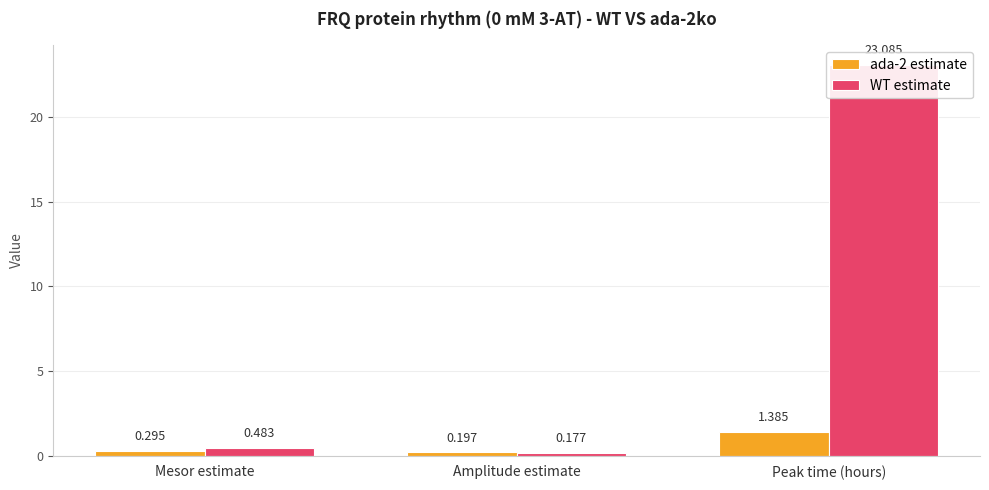

Between Peak time (hours) and Mesor estimate, which is larger?

Peak time (hours)